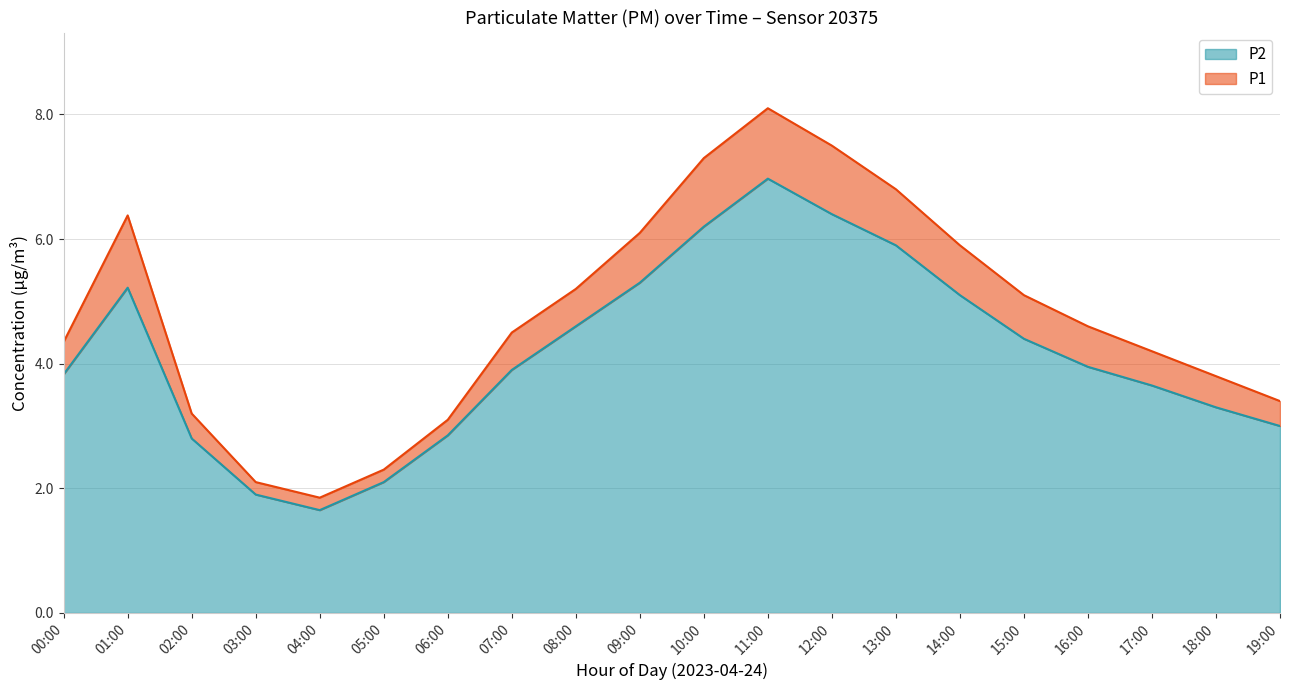

The value of P1 at 02:00 is 3.2. True or false?

True